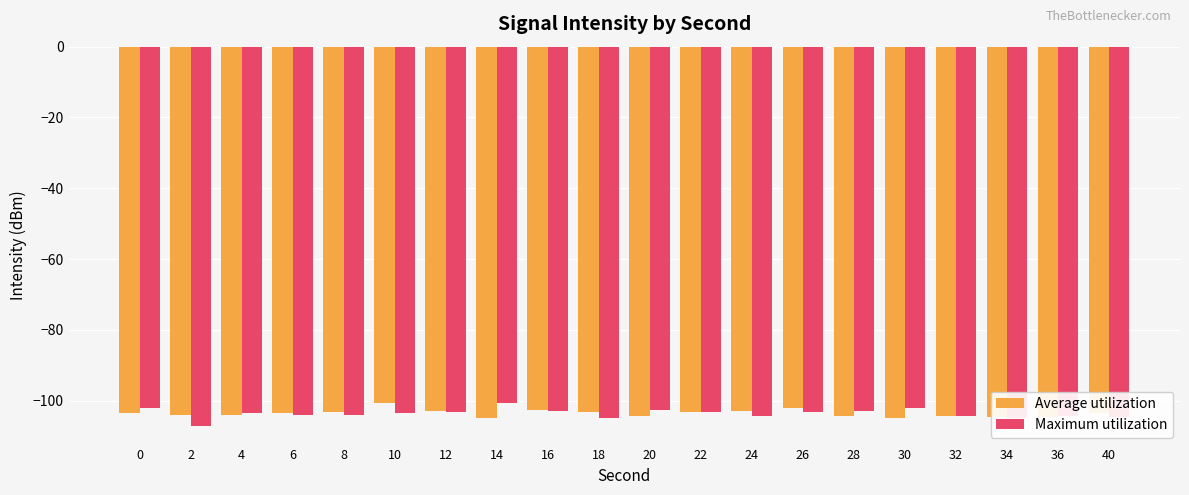

The value of Maximum utilization at 16 is -102.8. True or false?

True